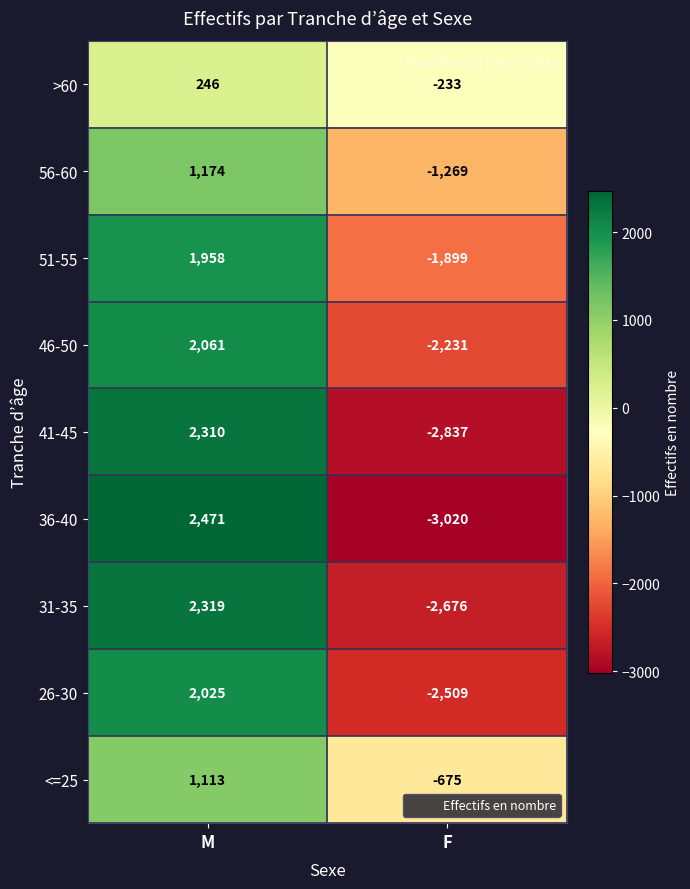

What is the average value of the 51-55 series?

30